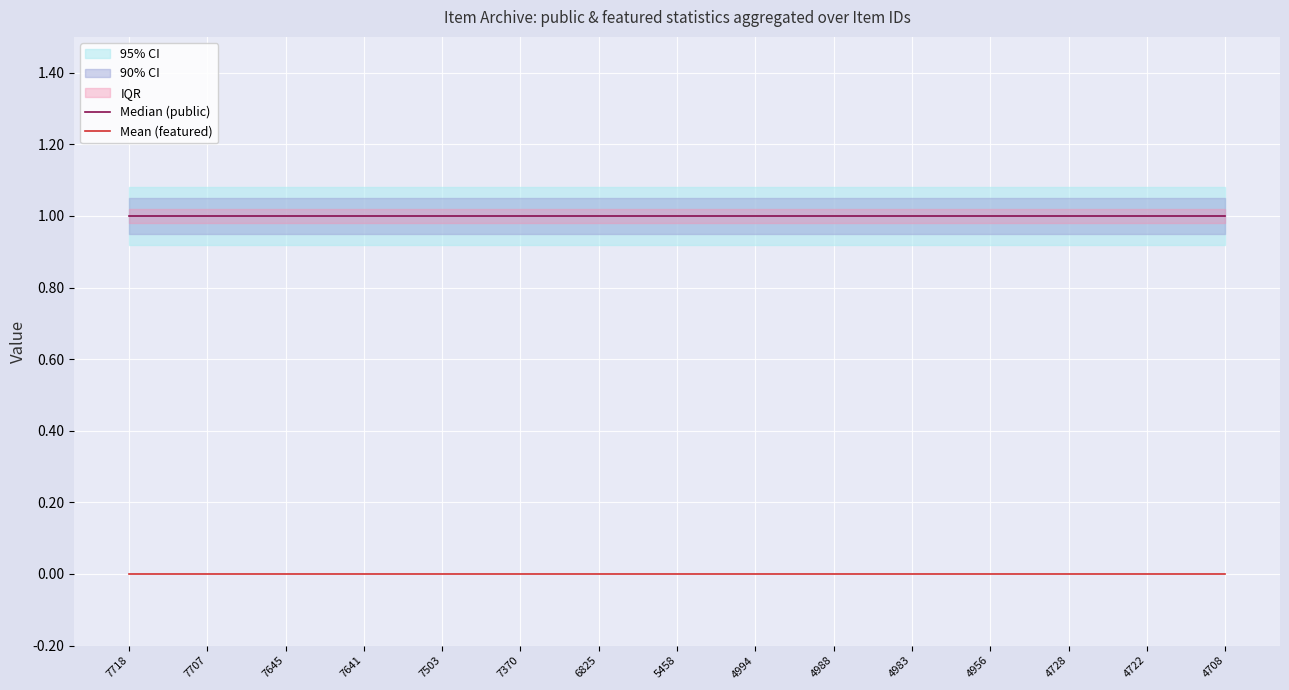

Rank the series by their maximum value, from lowest to highest.

Mean (featured), Median (public)